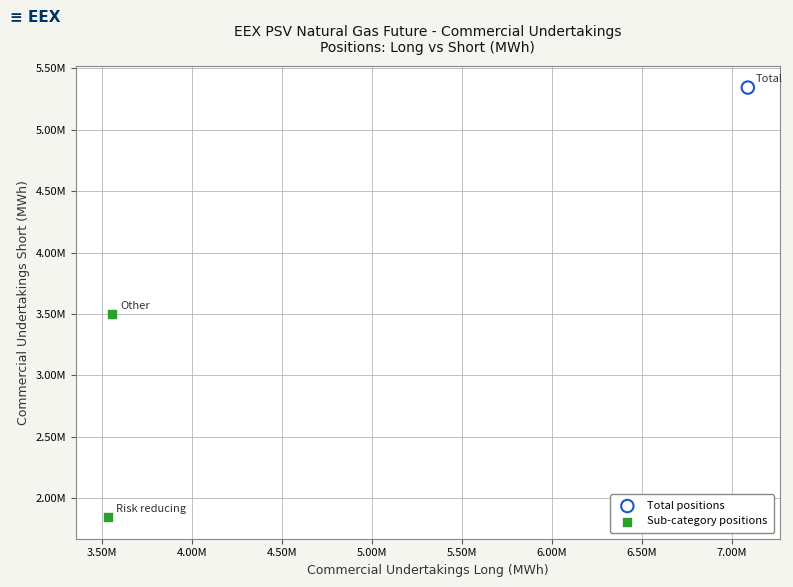

What are all the series names shown in the legend?

Total positions, Sub-category positions